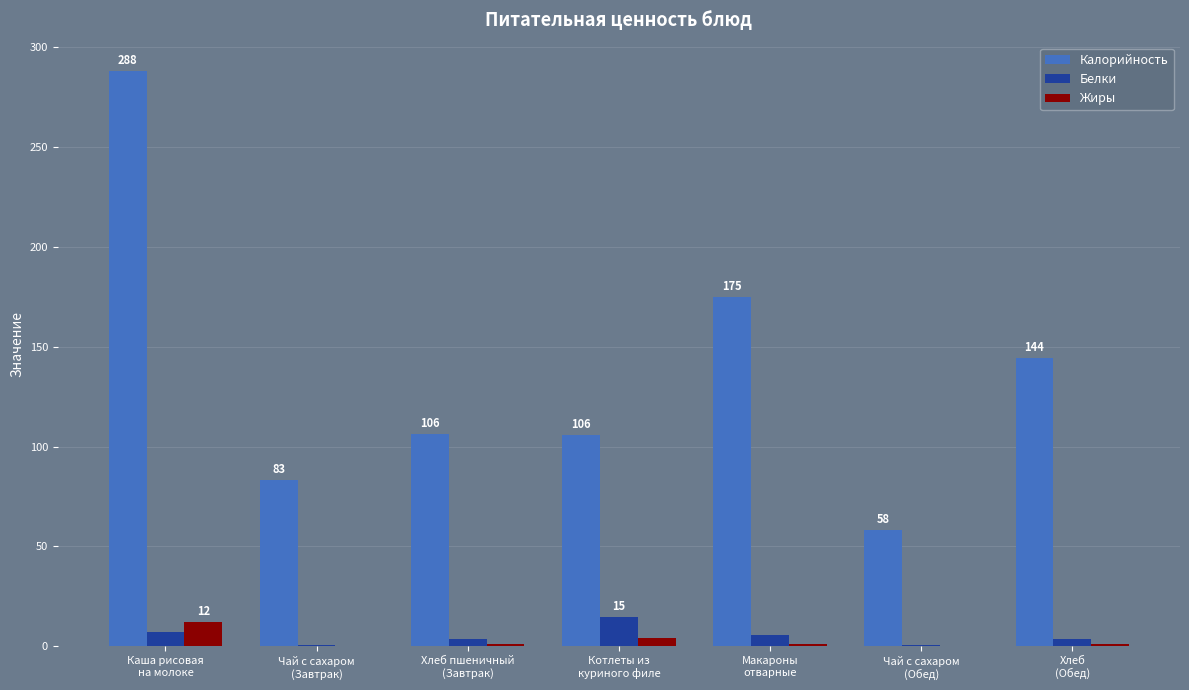

What is the maximum value for Калорийность?

288.0